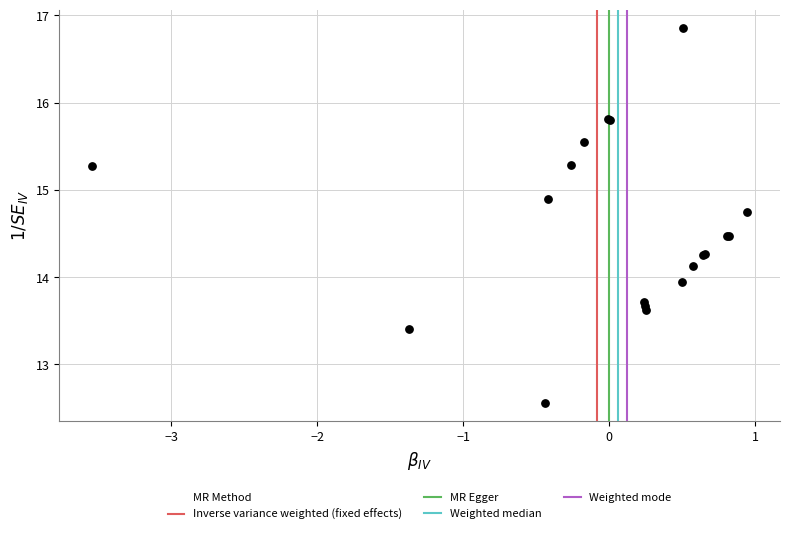

What Y value in the scatter plot is closest to 14?

13.9